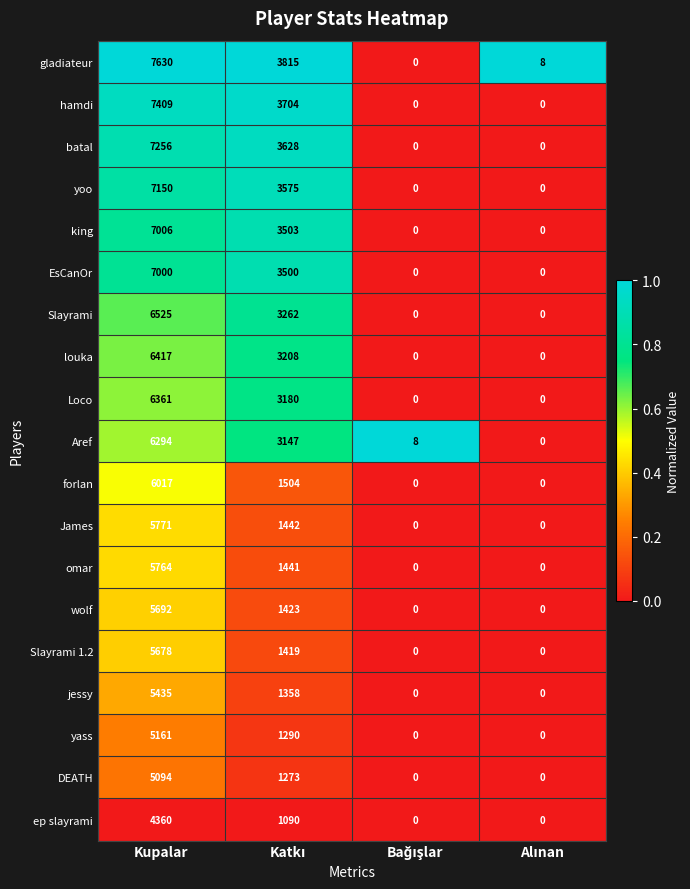

Which series has the widest spread of values?

gladiateur